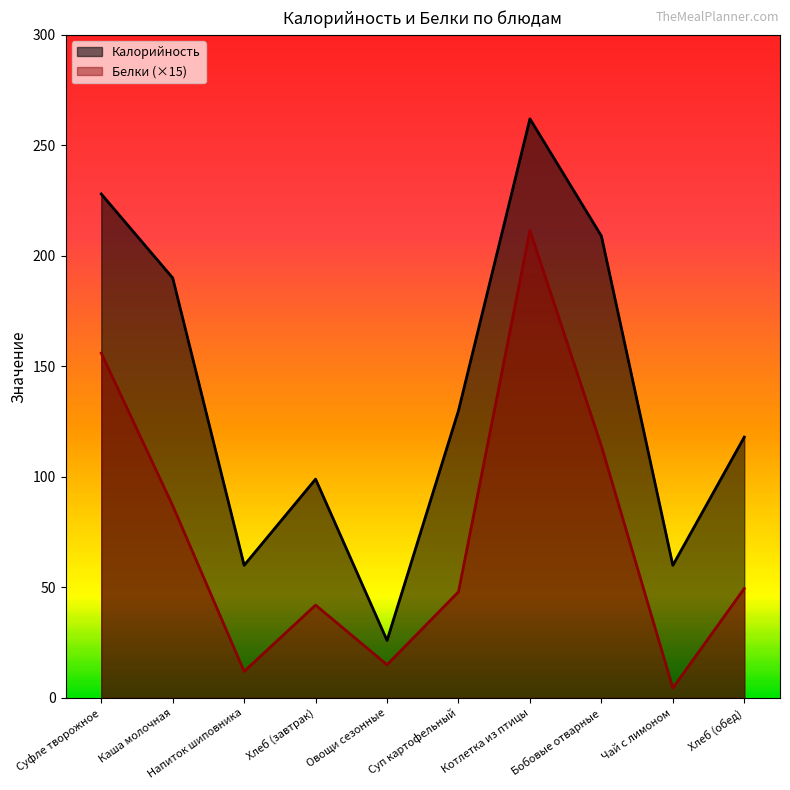

The Калорийность series shows 176.3 at Суп картофельный. True or false?

False